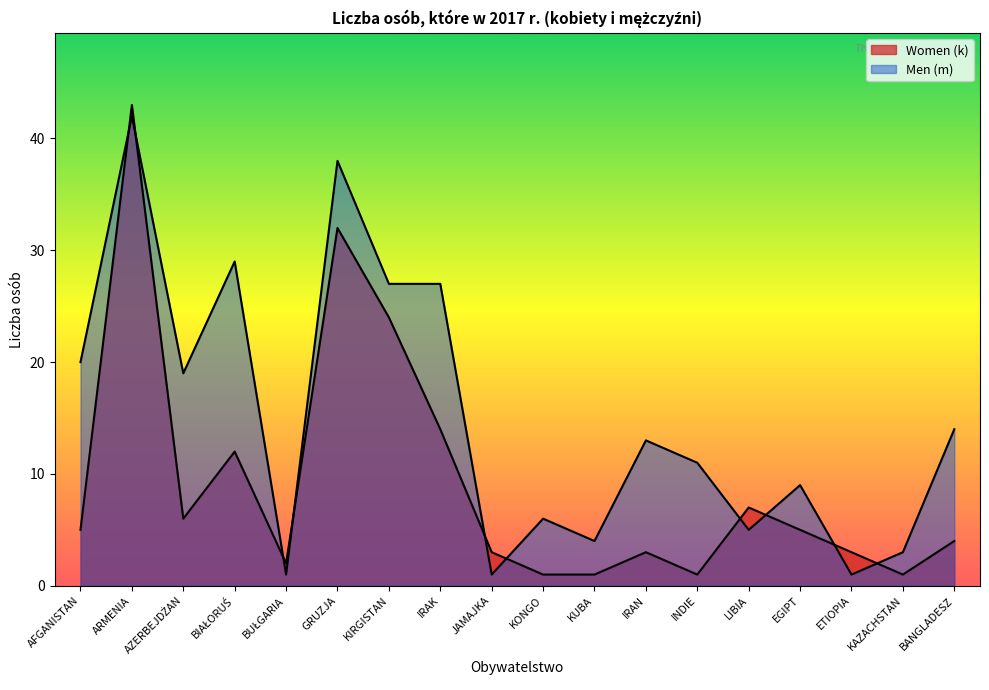

Which series changed the most between IRAN and ETIOPIA?

Men (m)